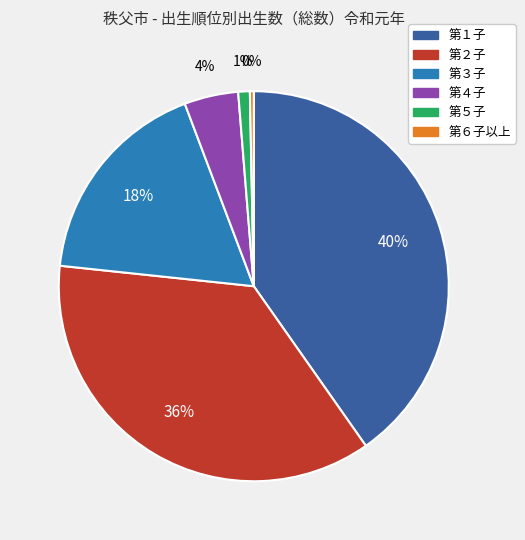

Which slice is the largest?

第１子